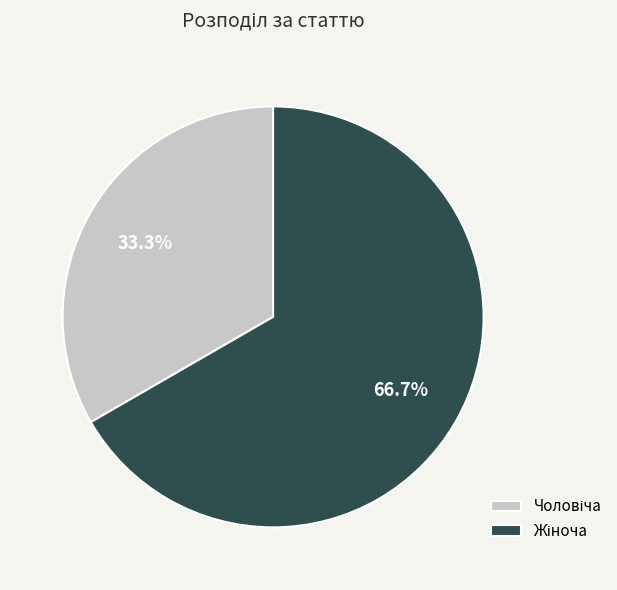

Count the number of slices in the pie.

2